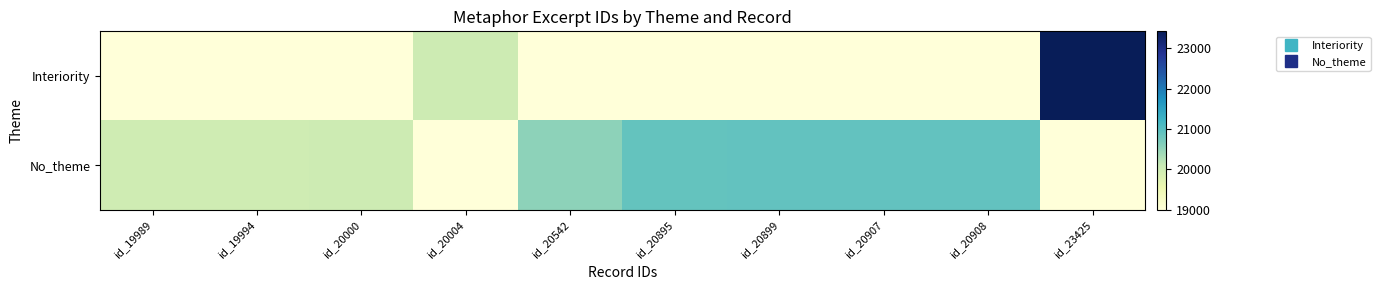

Which series has the largest total across all categories?

No_theme